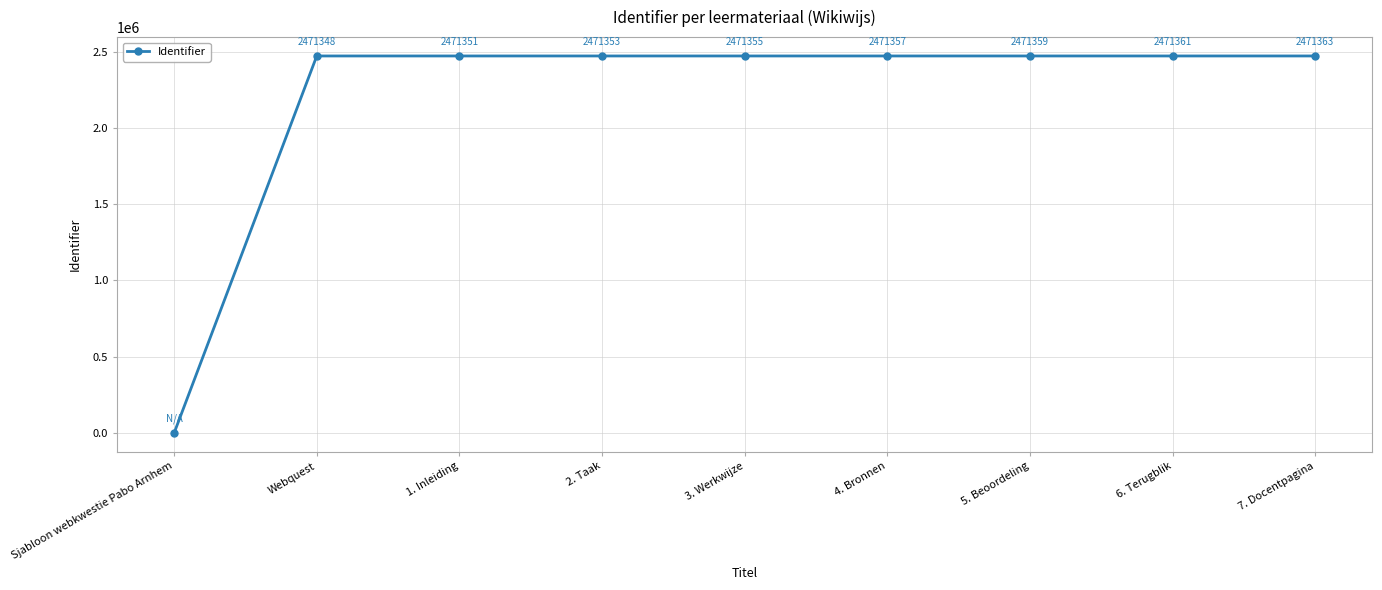

Where is the data nearest to the value 1235681?

Webquest